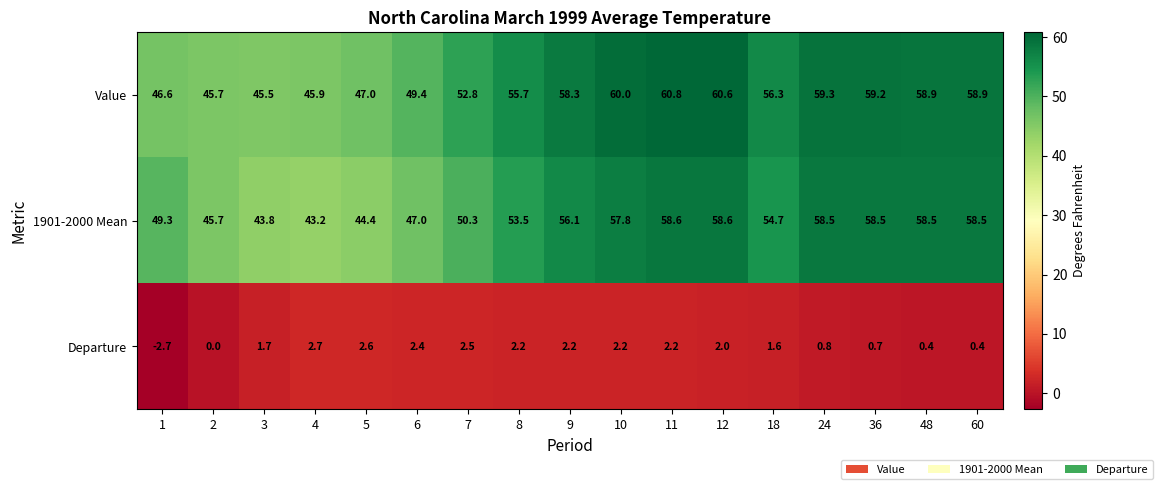

True or false: 1901-2000 Mean has a value of 30.4 at 11.

False